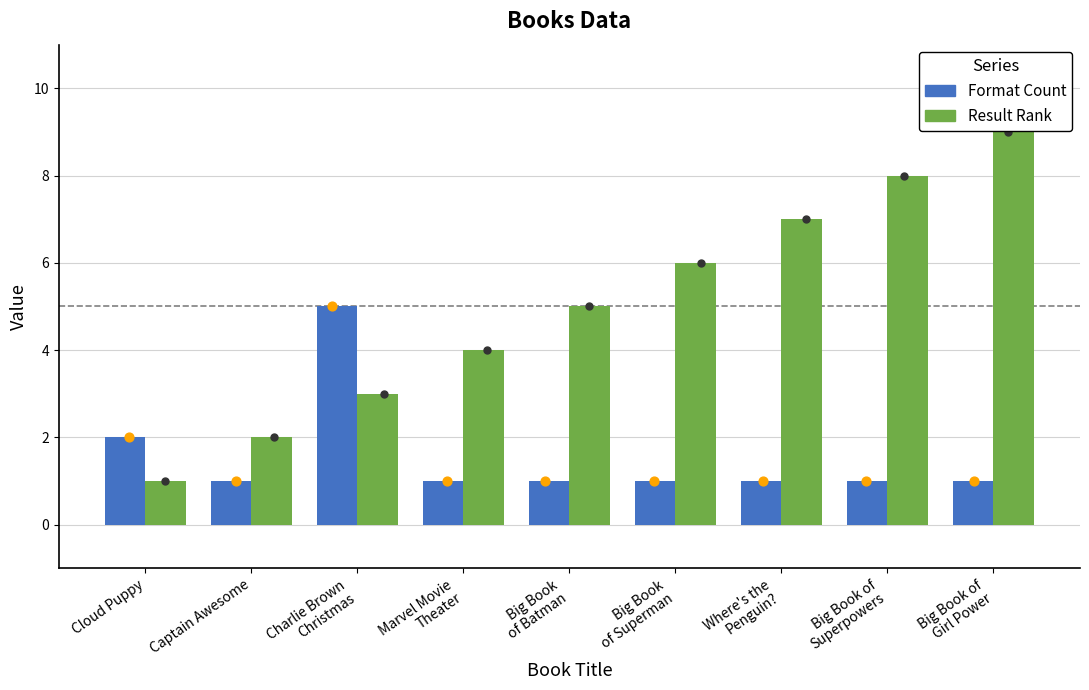

Which series contains the lowest Y value?

Format Count